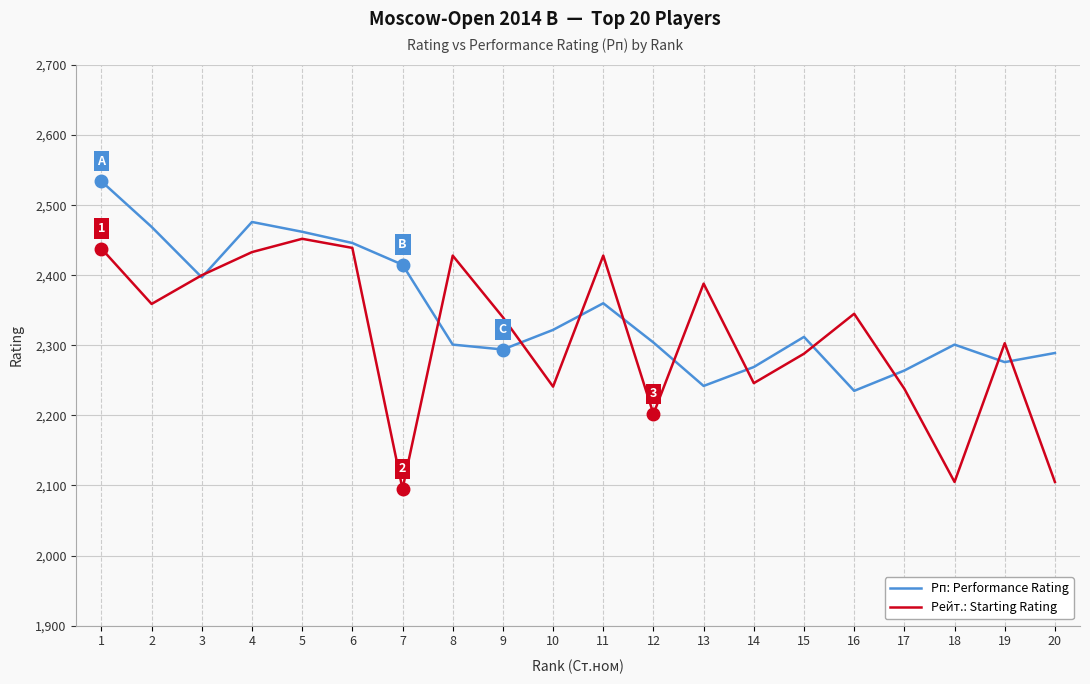

Rank the series by their average value, from highest to lowest.

Рп: Performance Rating, Рейт.: Starting Rating